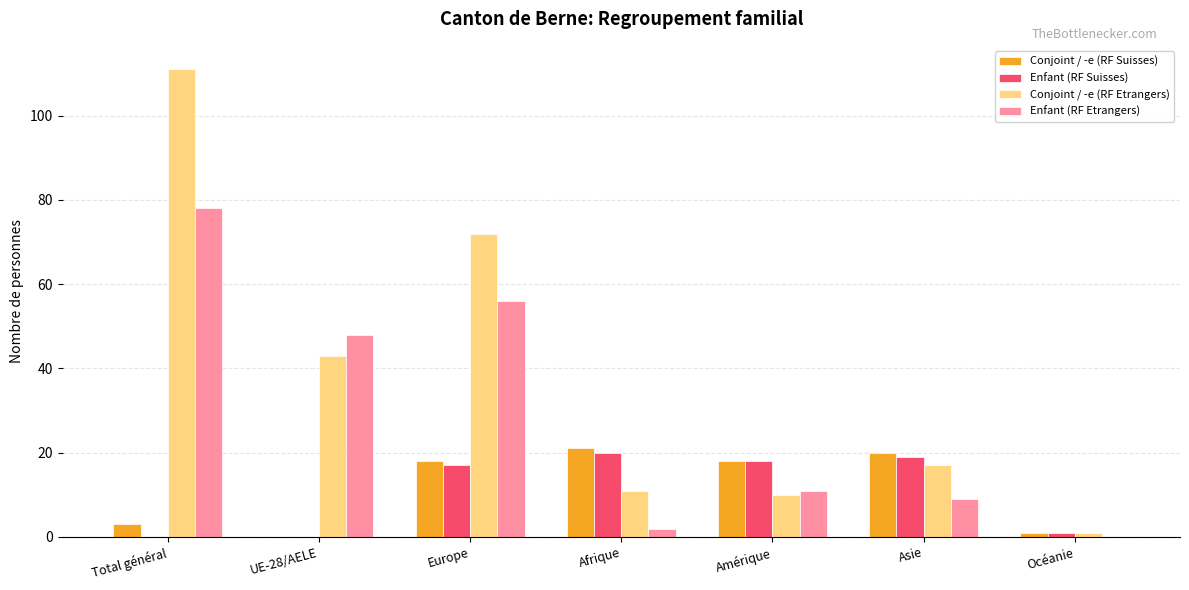

How many categories are shown in the chart?

7